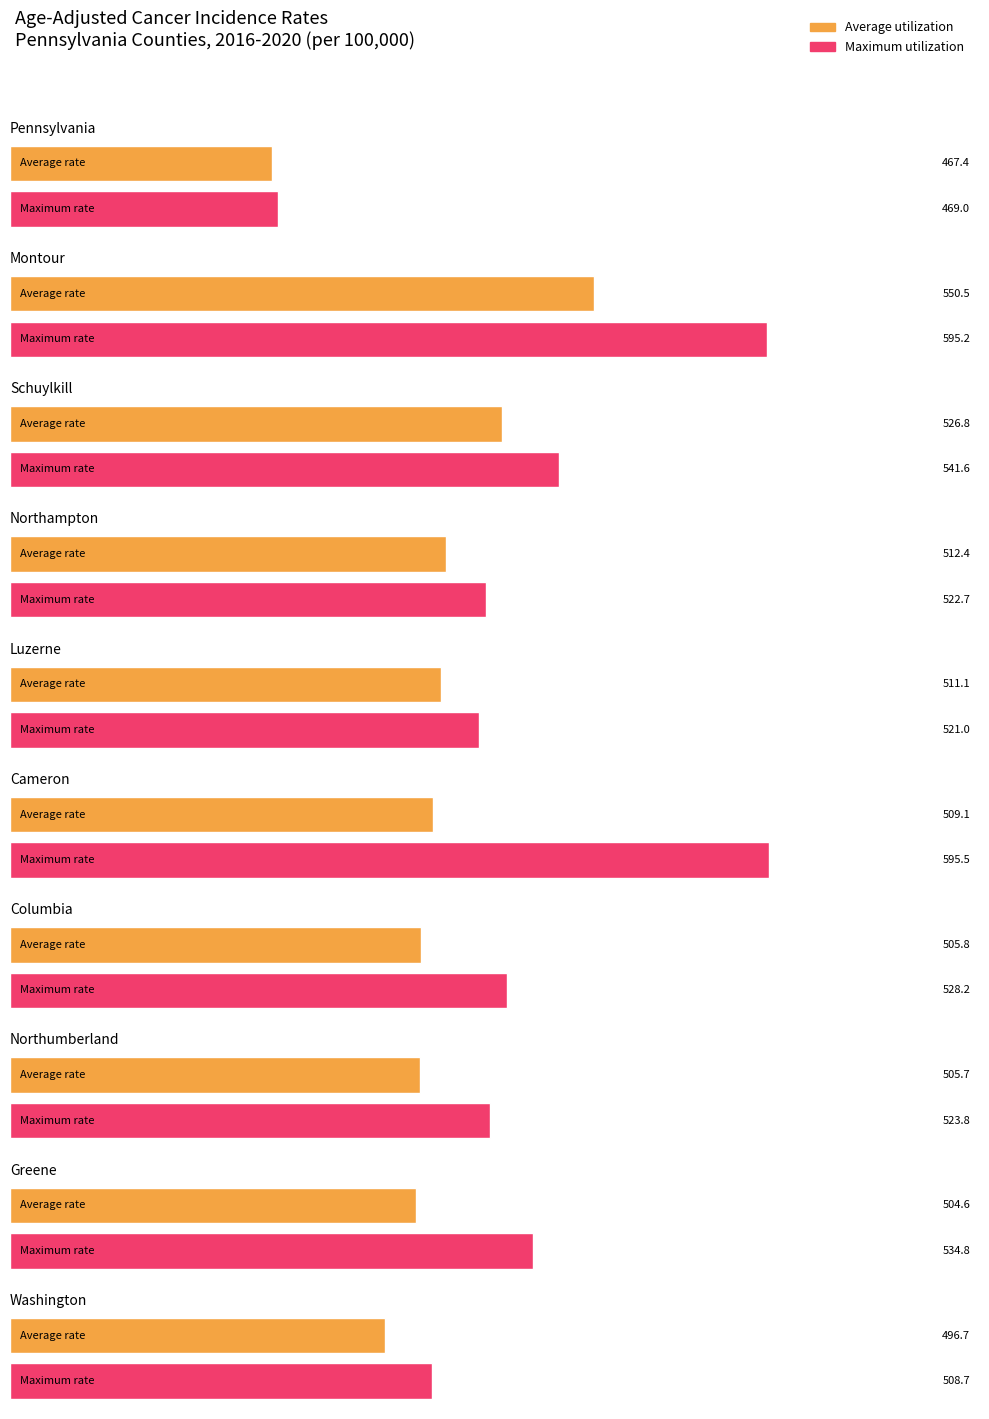

Between Montour and Columbia, which series saw the biggest shift?

Maximum utilization